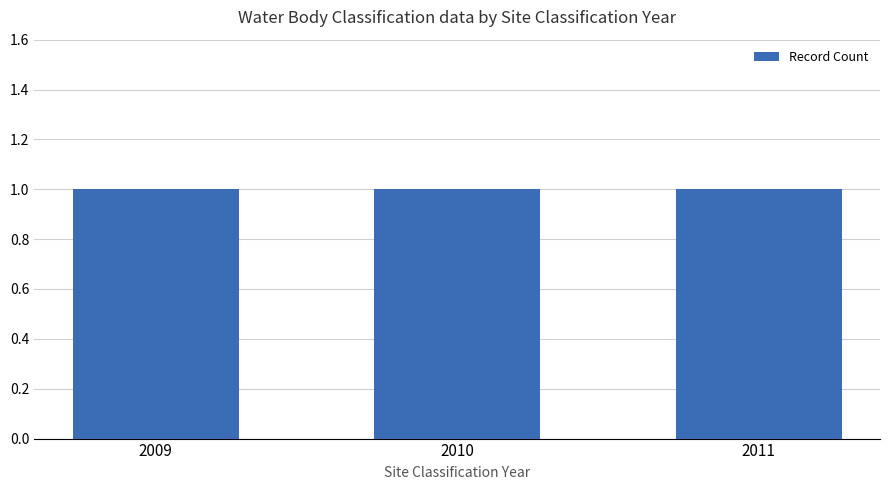

Count the number of categories in the chart.

3